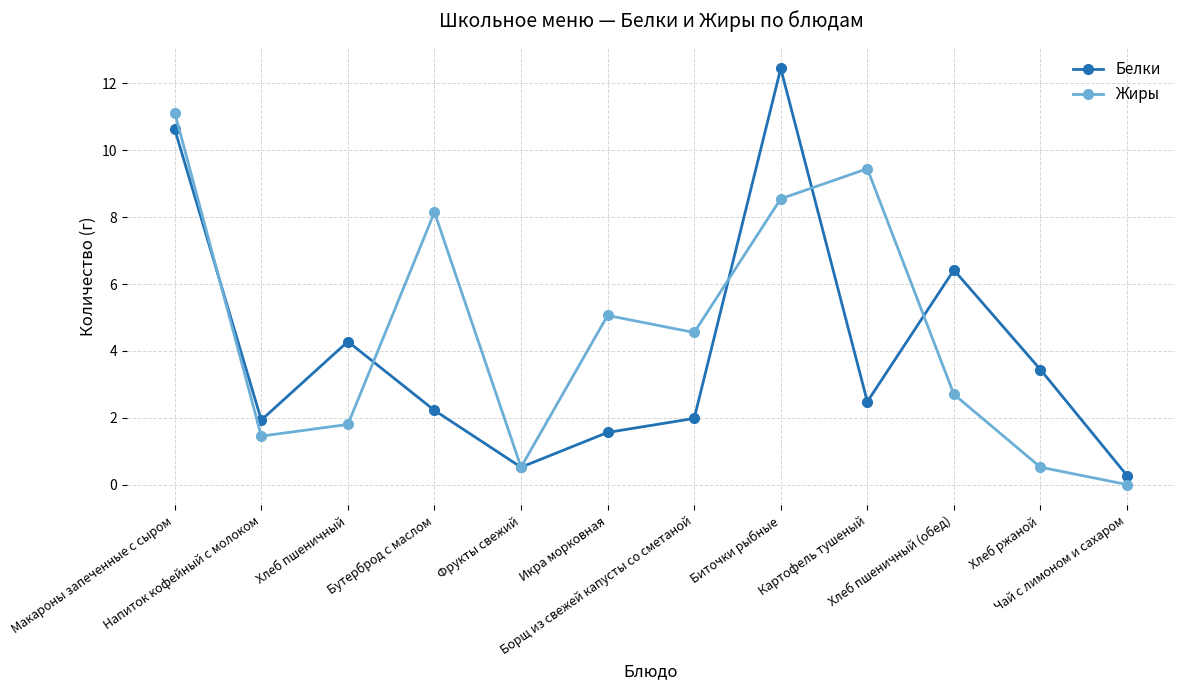

Rank the series by their average value, from highest to lowest.

Жиры, Белки